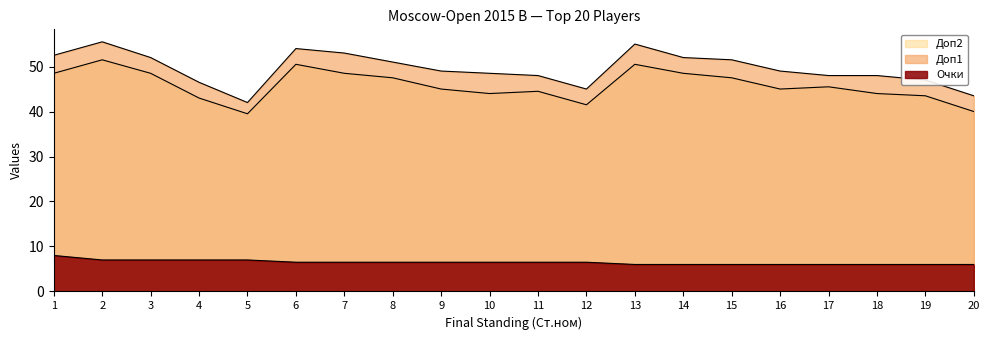

Count the number of data series in this chart.

3